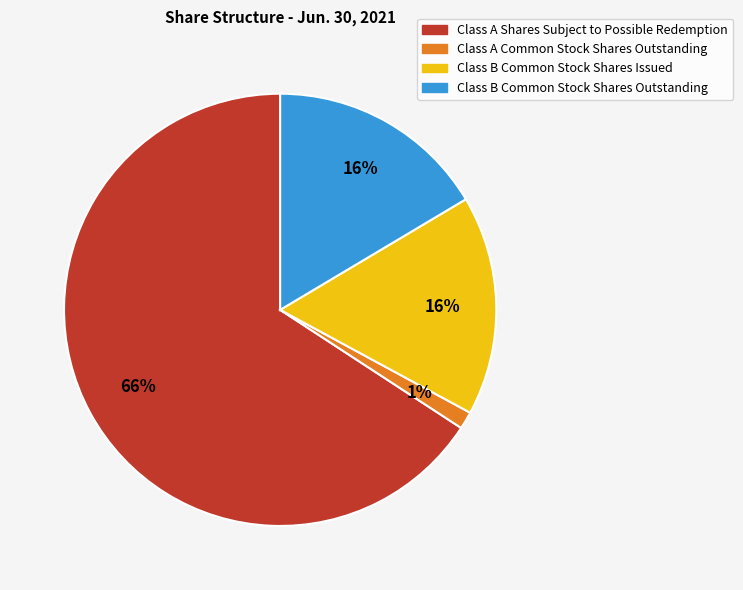

Combined, do Class A Common Stock Shares Outstanding and Class B Common Stock Shares Outstanding account for over 50%?

No